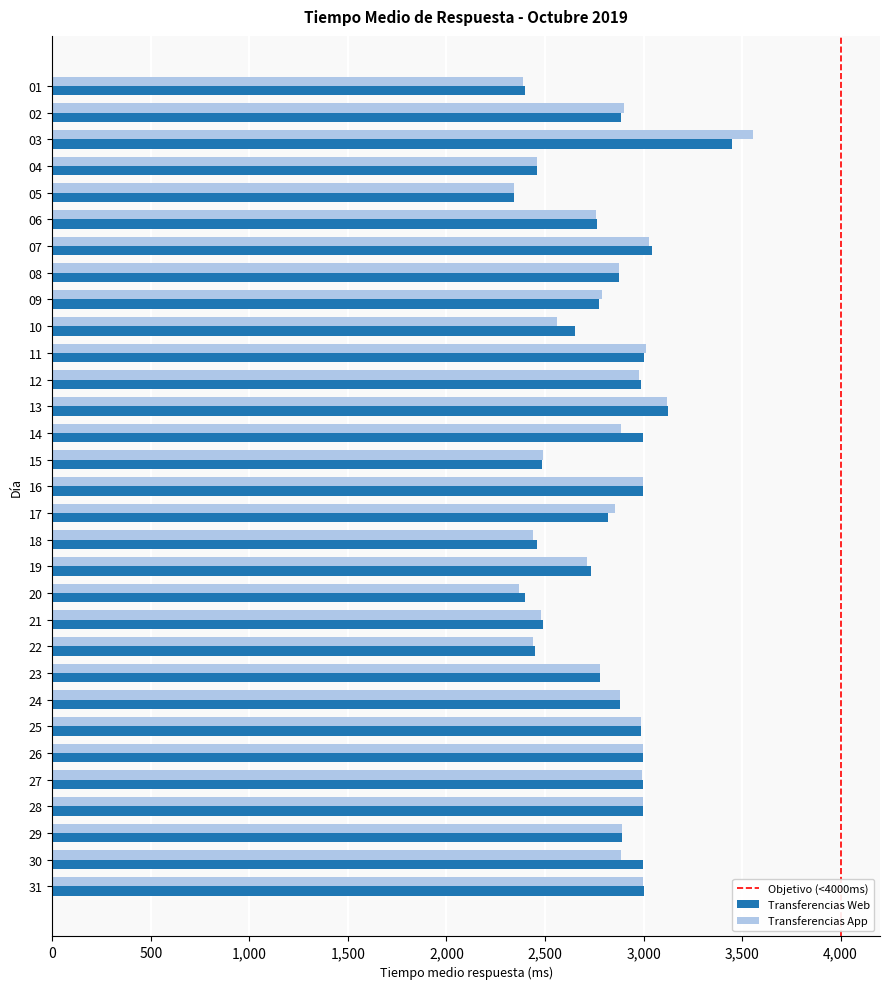

Which category has the highest value in the Transferencias Web series?

03